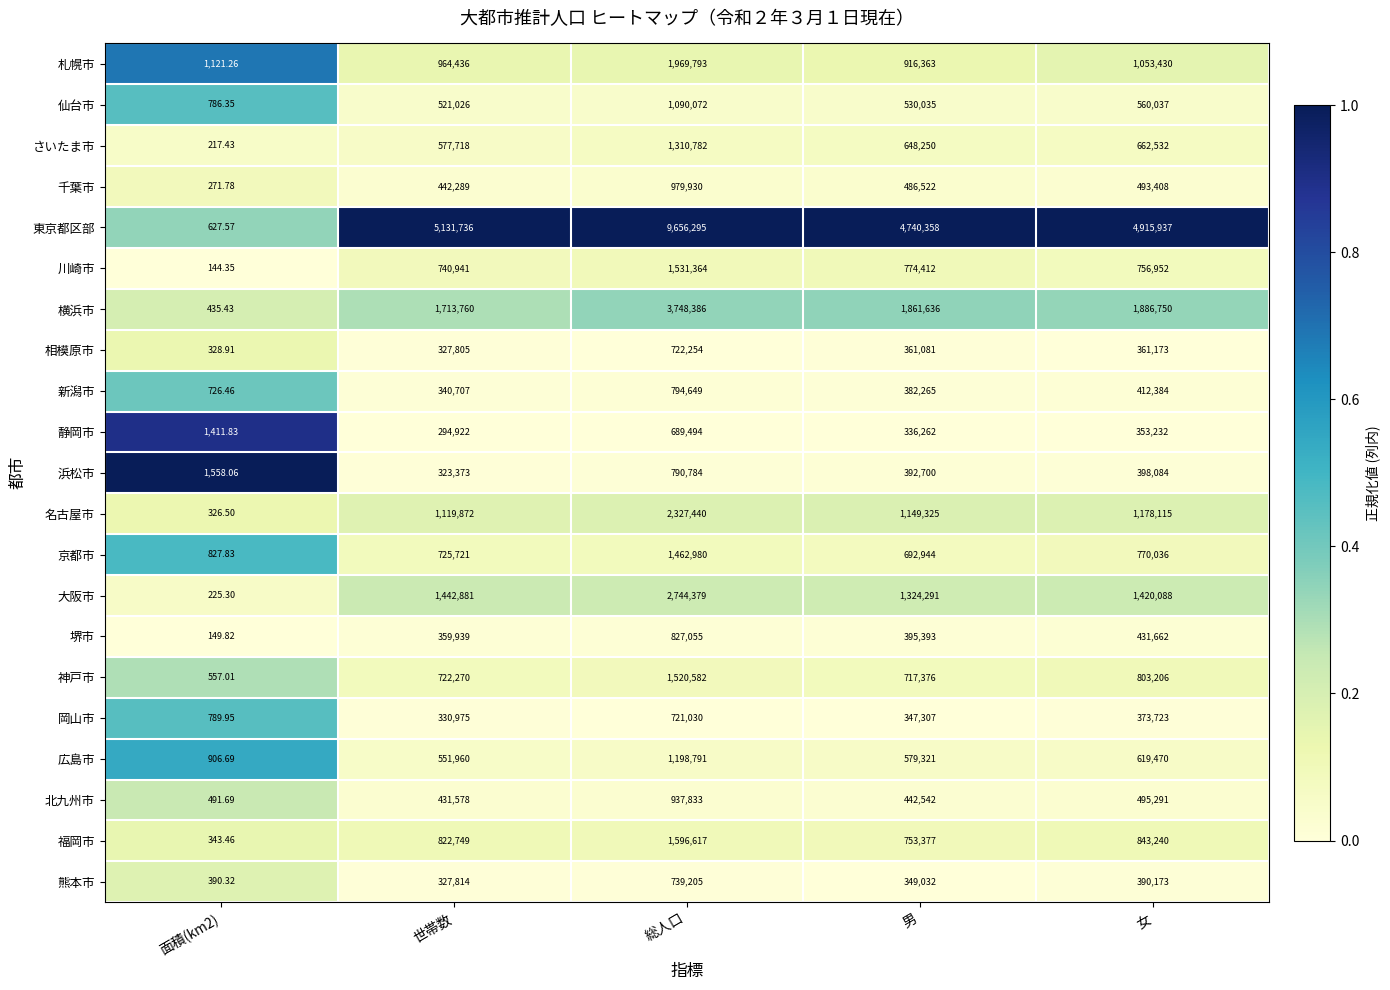

Which label corresponds to the smallest value in the chart?

面積(km2)